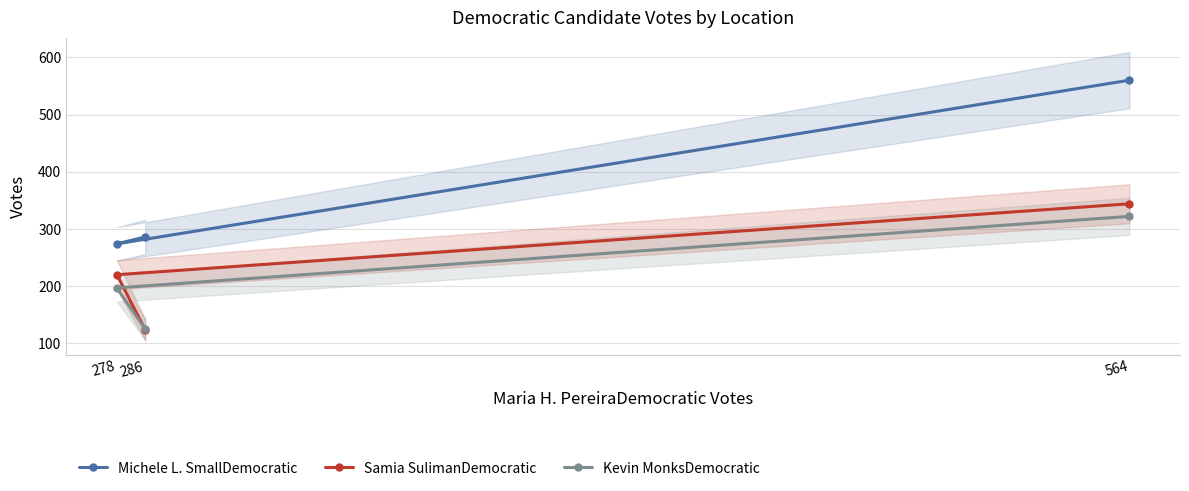

At 286, list the series in order from largest to smallest.

Michele L. SmallDemocratic, Kevin MonksDemocratic, Samia SulimanDemocratic